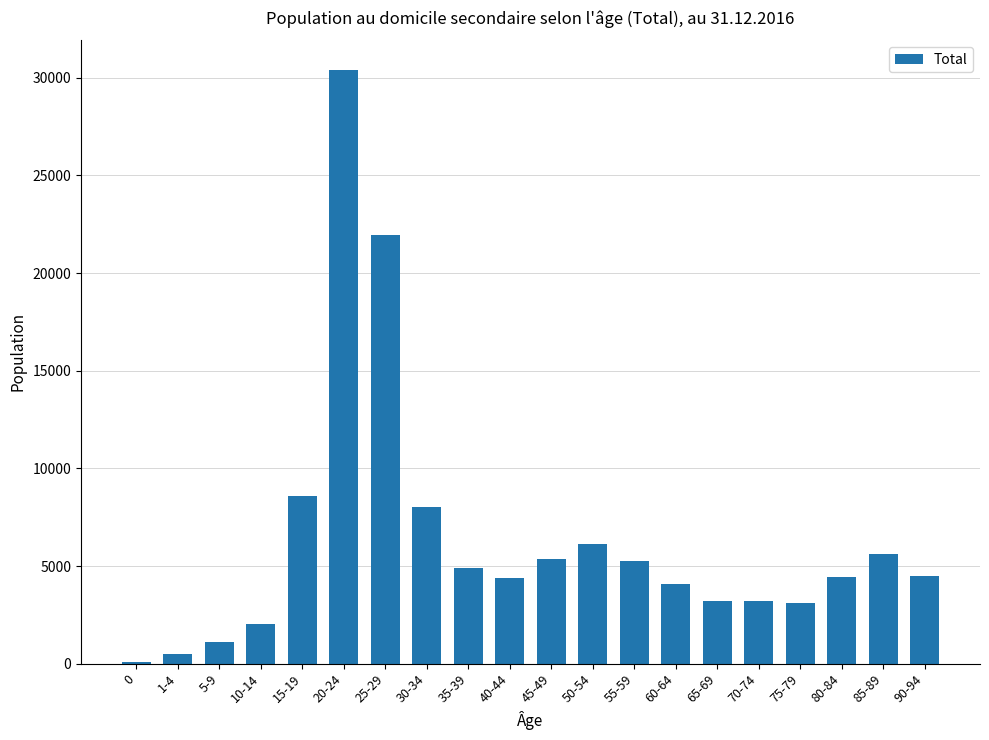

What is the change in value from 1-4 to 55-59?

+4762